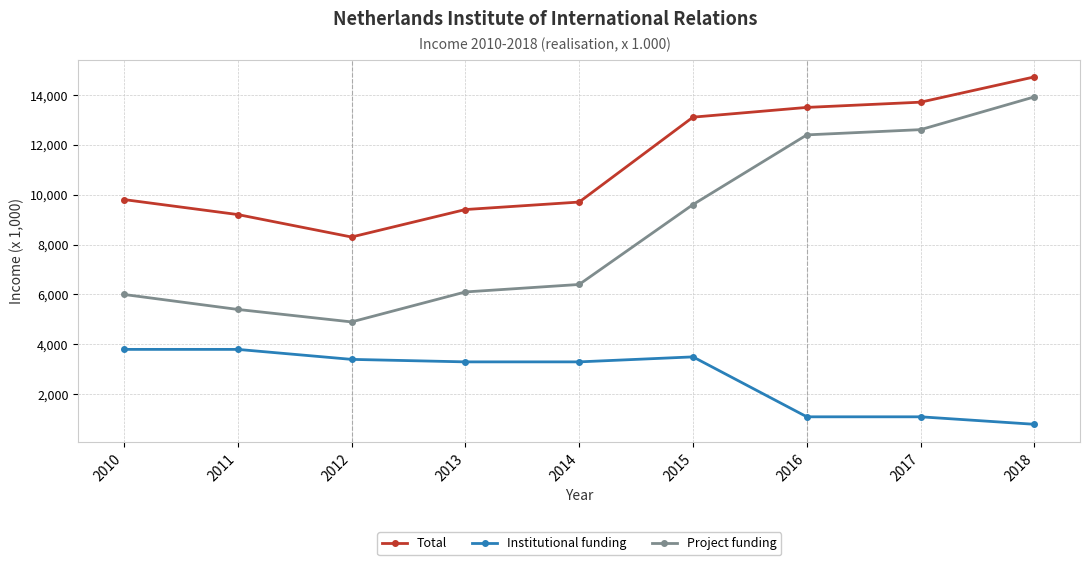

What is the spread (max minus min) of values at 2017?

12600